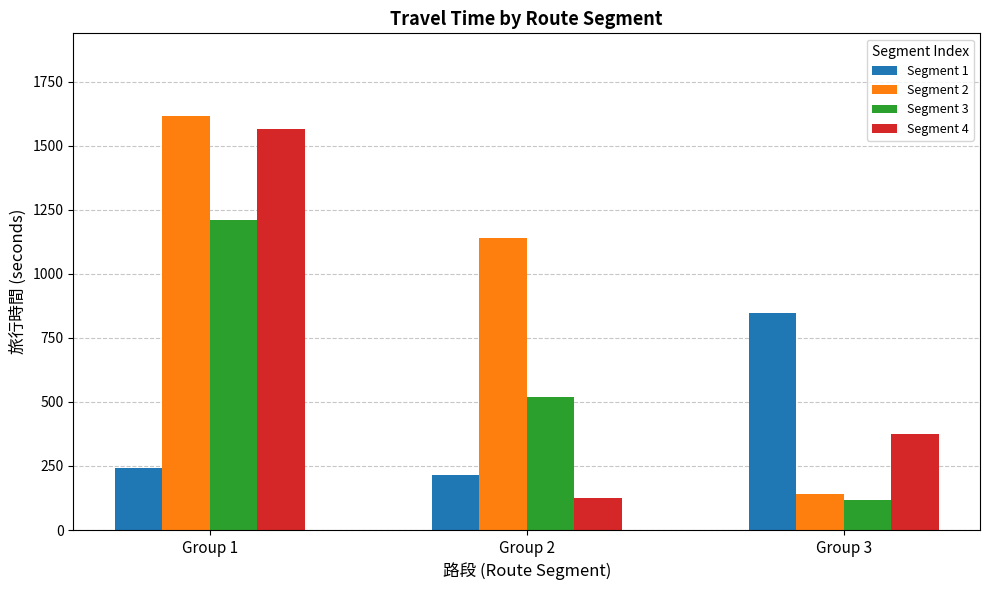

Which label corresponds to the largest value in the chart?

Group 1